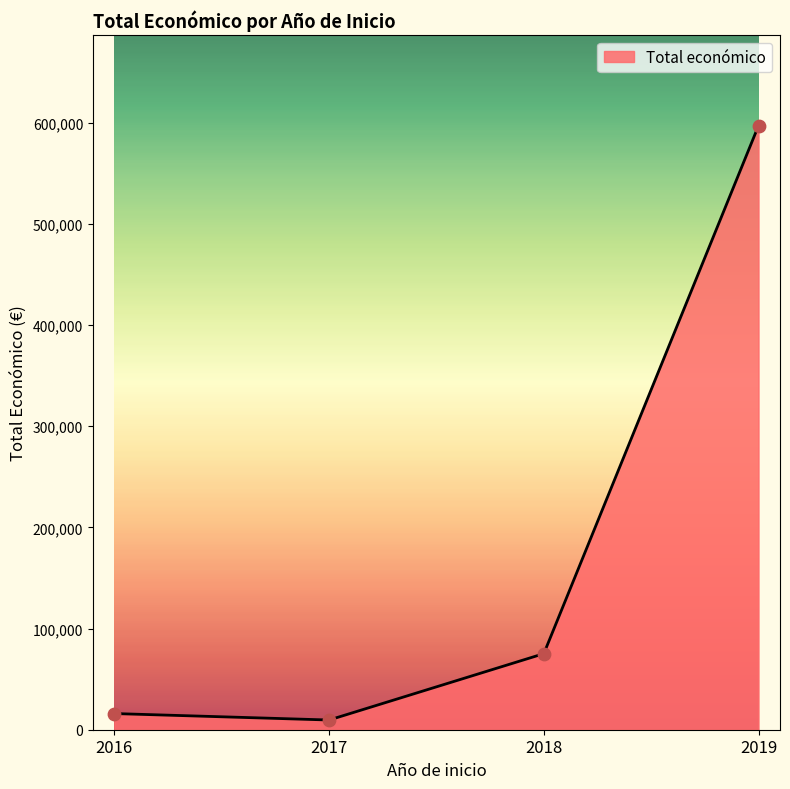

Approximately how many times larger is the value at 2018 compared to 2019?

0.1